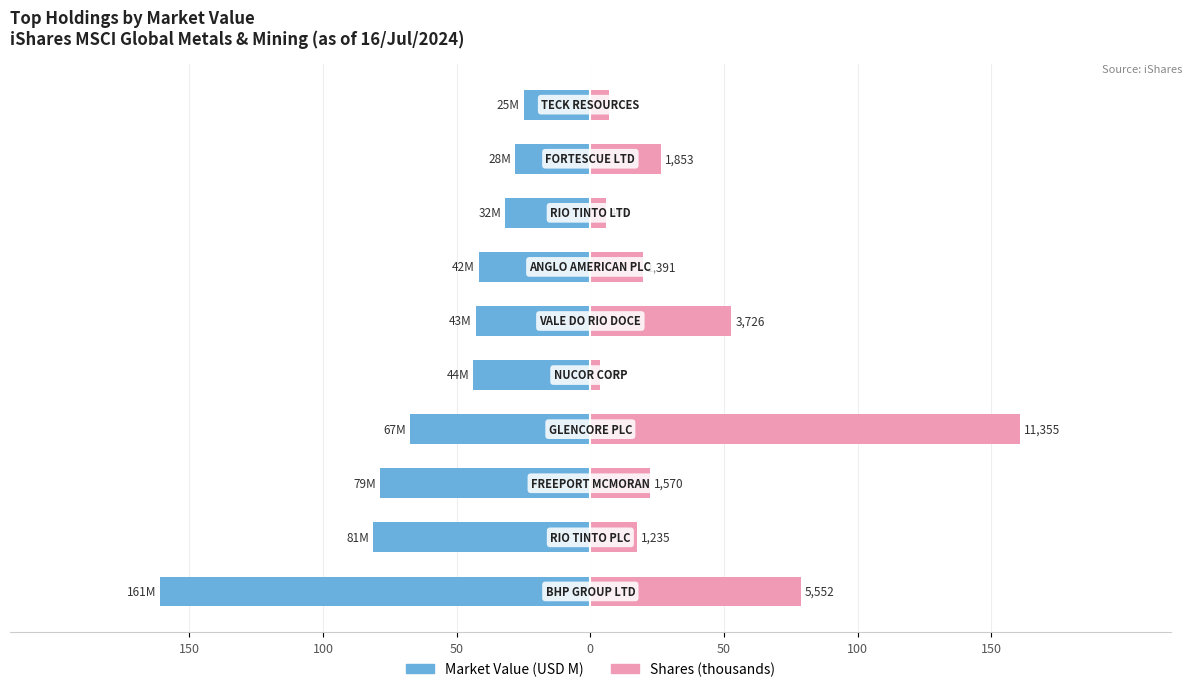

At how many categories does at least one series exceed -34?

10